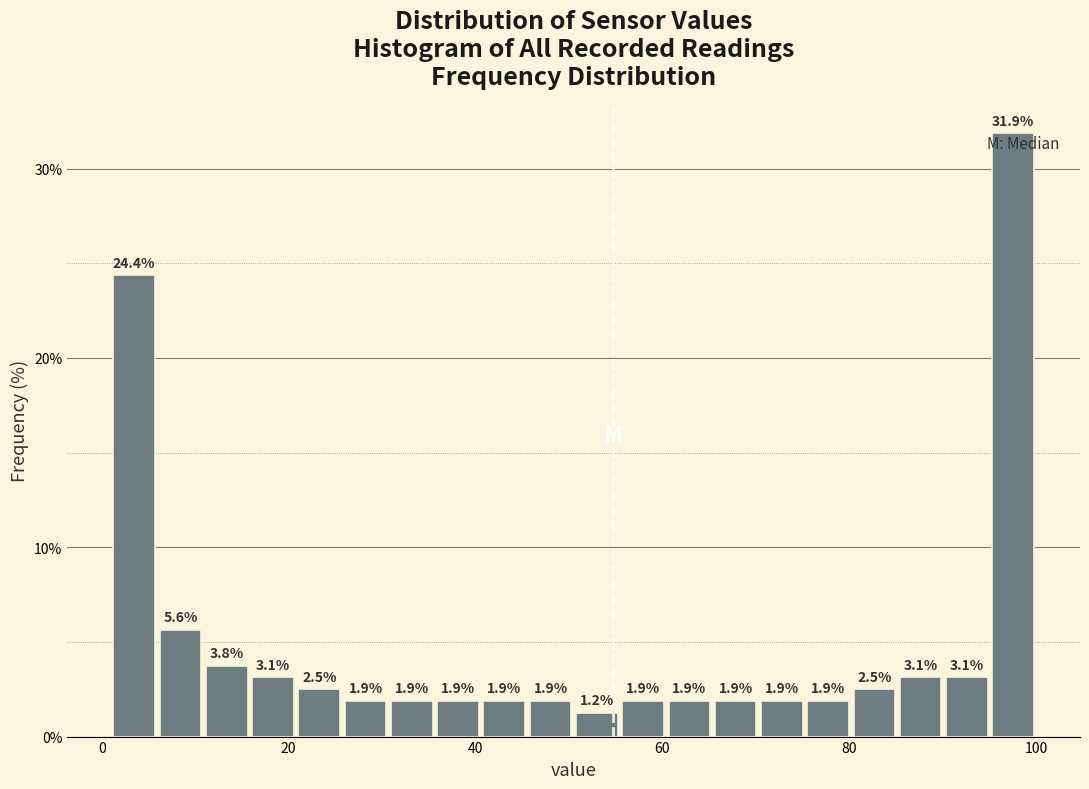

Read against the x-axis, roughly where is the centre of the tallest bar?

98